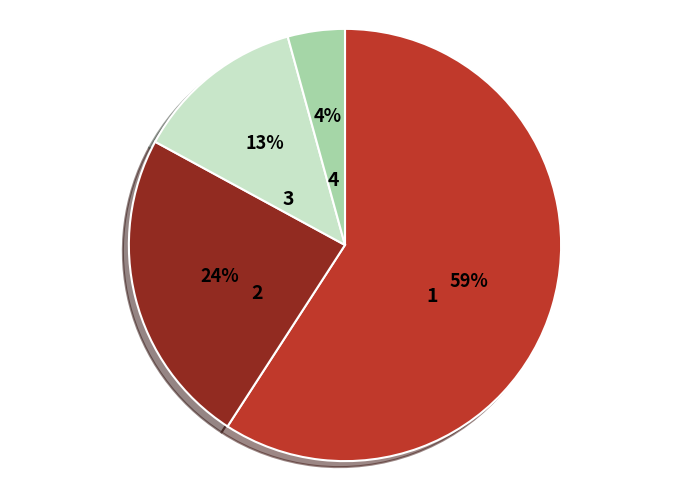

To the nearest percent, what is the average slice percentage?

25%